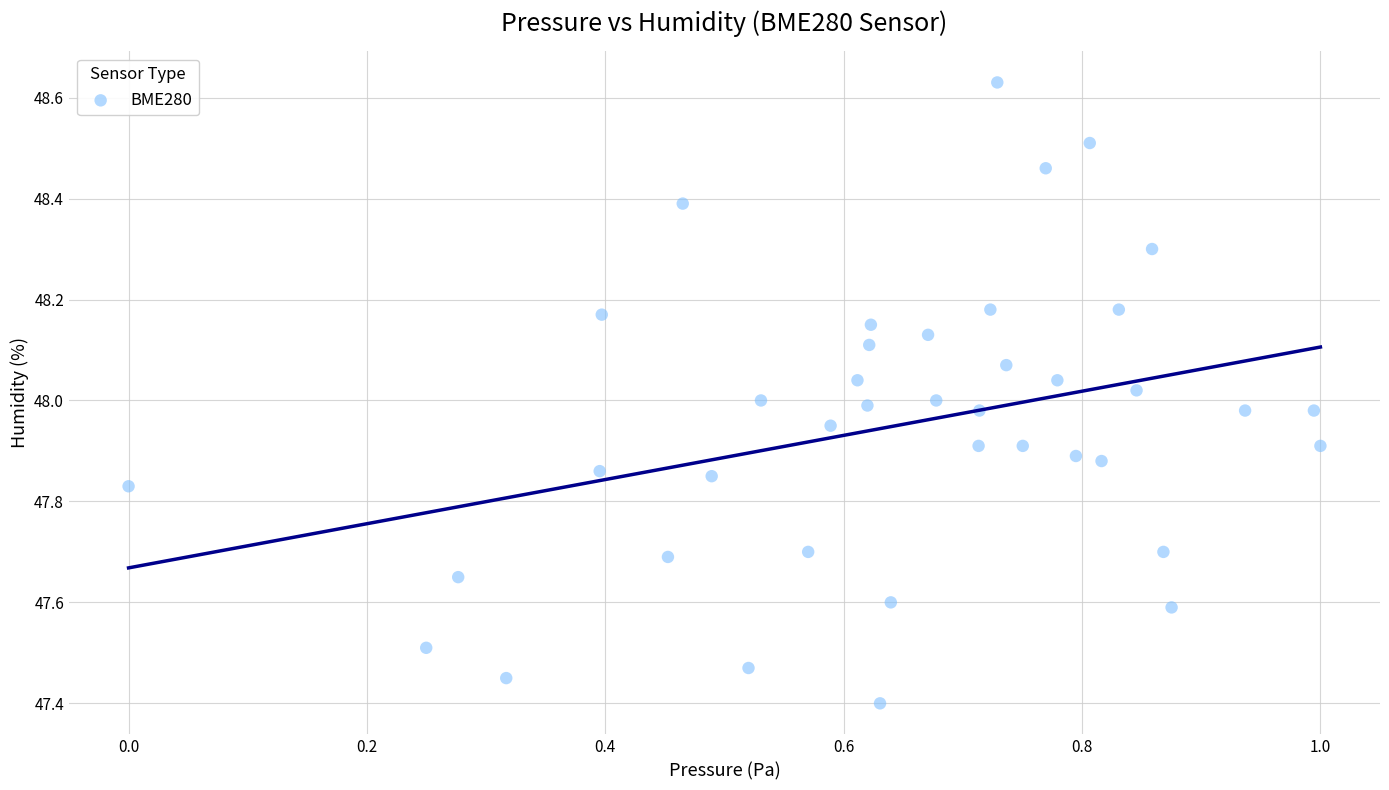

What is the range of X values (max minus min)?

1.0